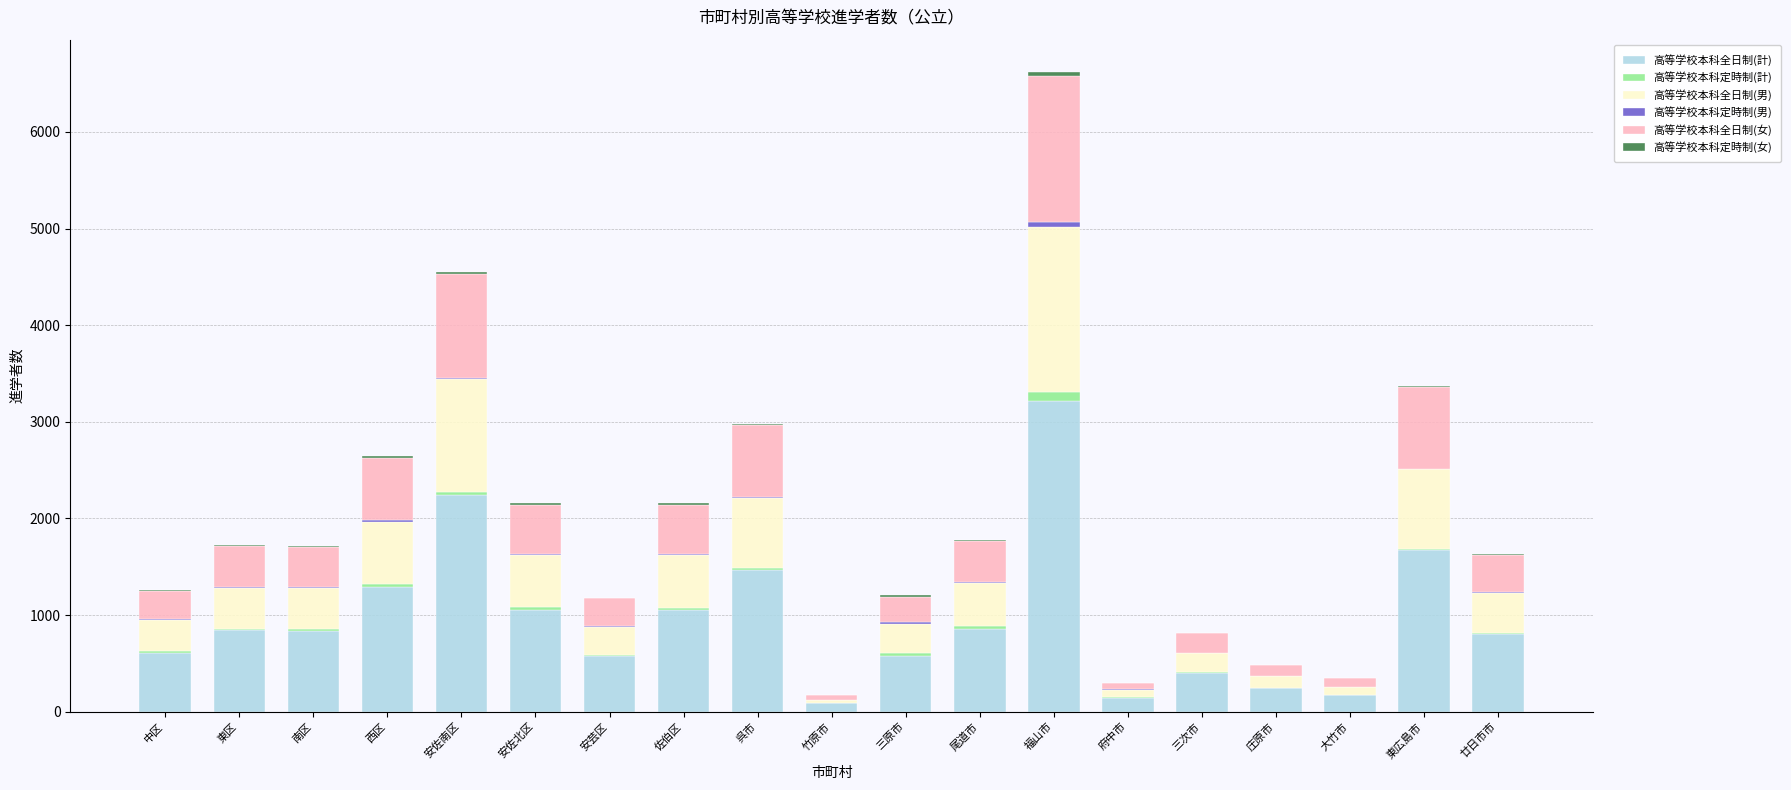

What is the maximum value for 高等学校本科全日制(計)?

3214